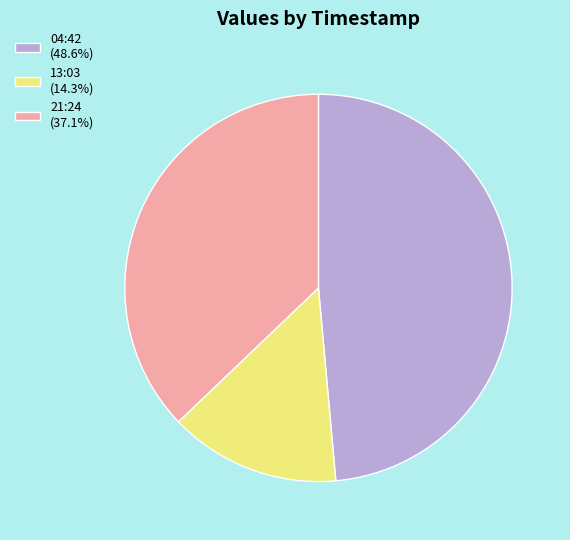

Does 13:03 (14.3%) account for over 50% of the chart?

No